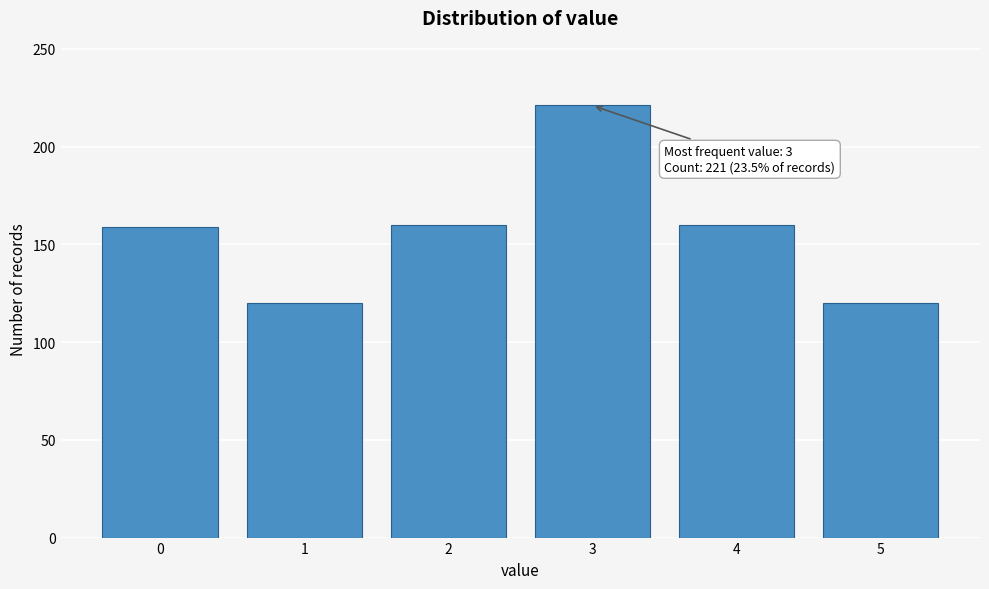

What is the value of the 2nd bar from the left?

120